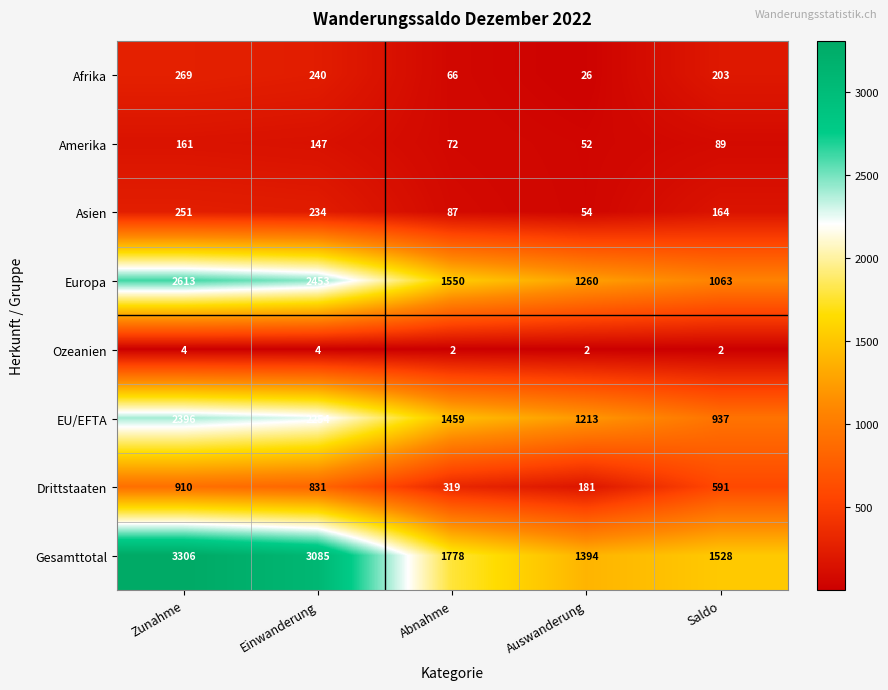

What is the sum of all Gesamttotal values?

11091